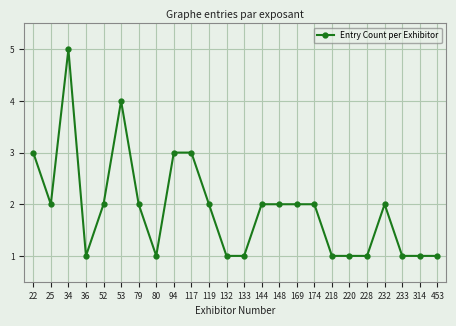

What is the sum of the values at 25 and 314?

3